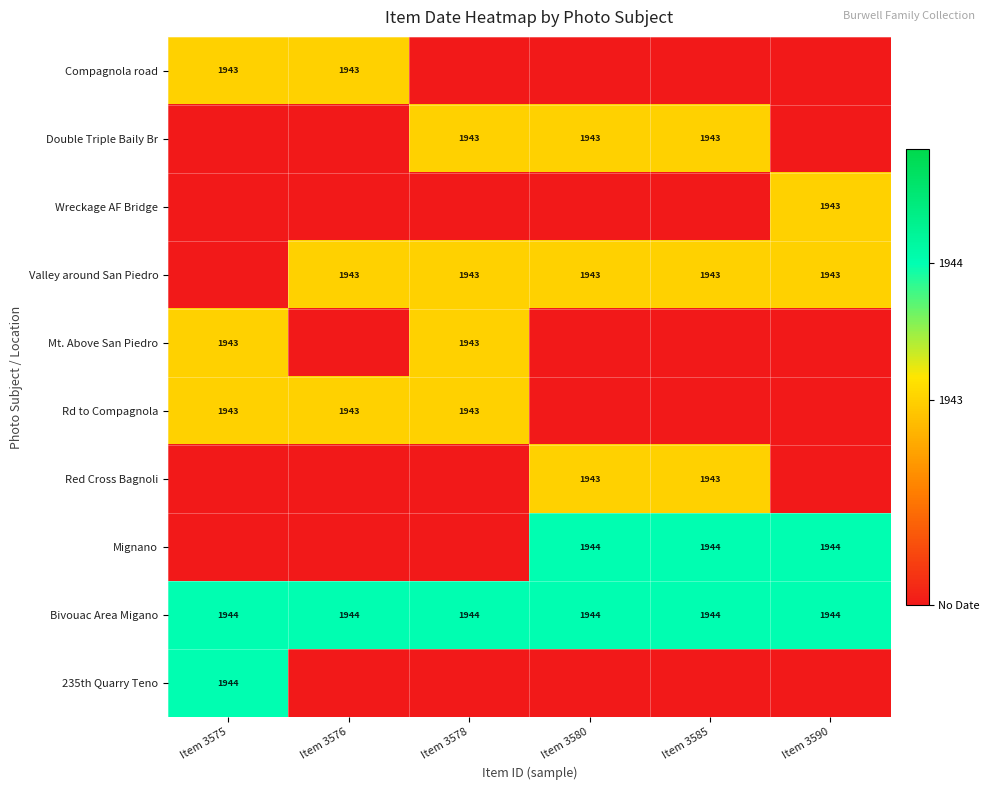

What is the sum of the Bivouac Area Migano values at Item 3578 and Item 3575?

3888